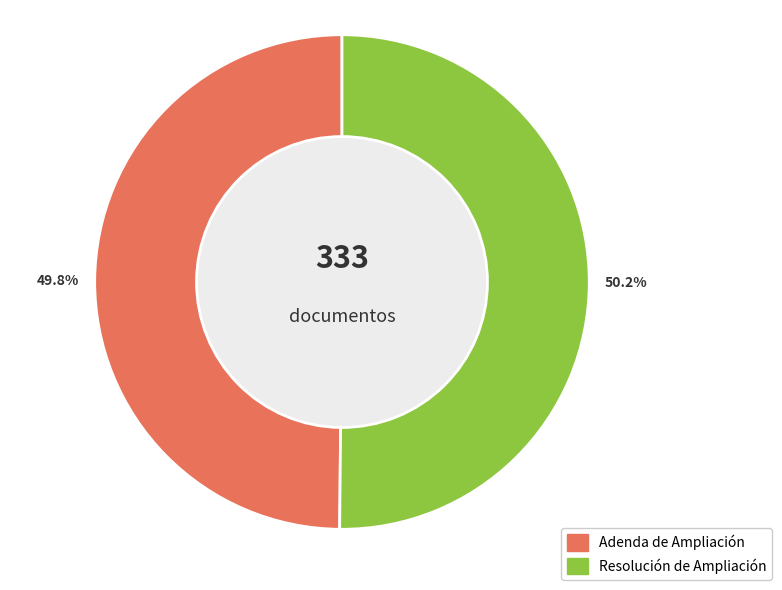

Is it true that Adenda de Ampliación is 50% of the pie?

True